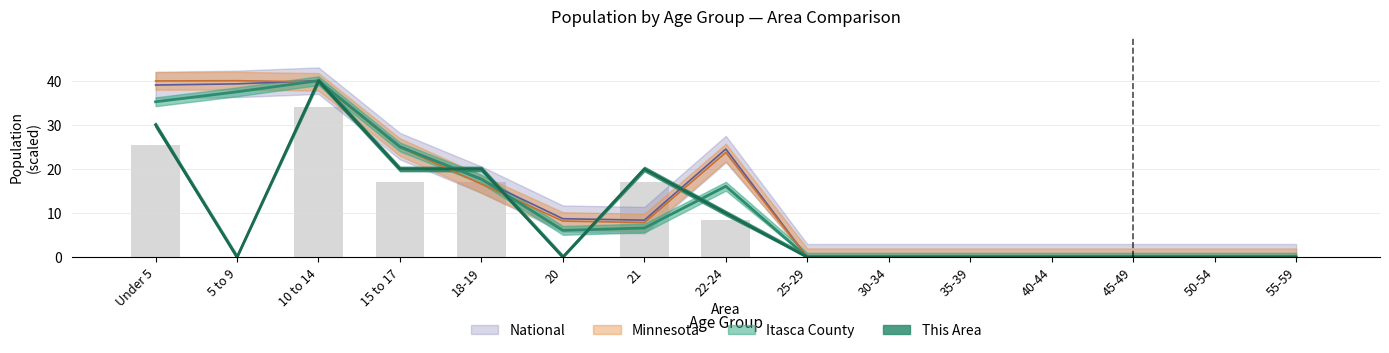

The value of Minnesota at 50-54 is 0.0. True or false?

True